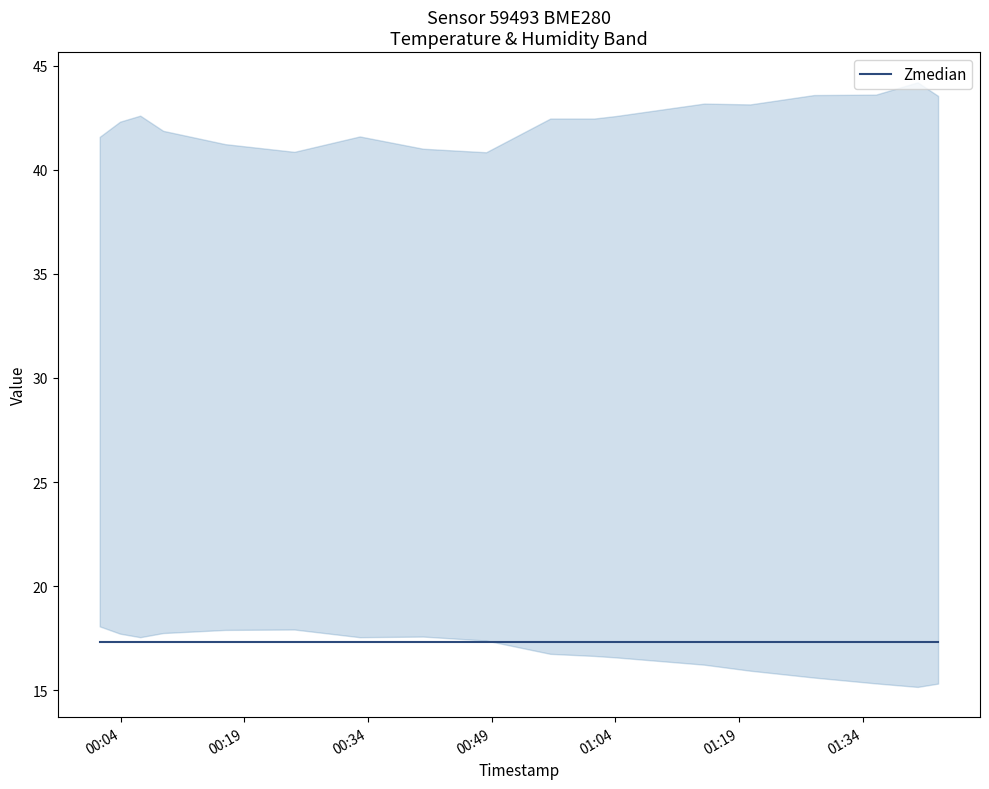

In temperature, how many points are lower than both neighbors (excluding endpoints)?

1